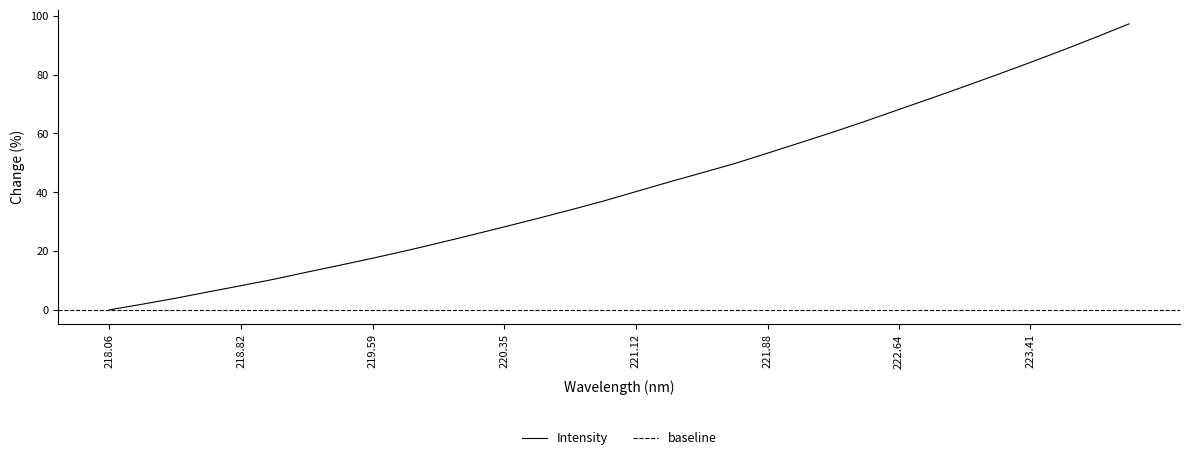

What is the average value?

42.1